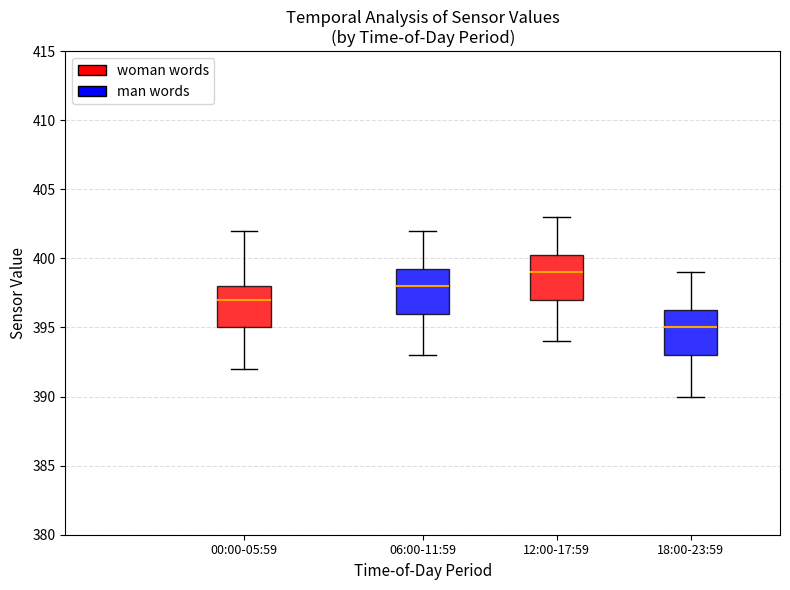

Reading left to right, read every box against the y-axis: the position of its median line, the range the box covers, and the ends of its whiskers. The values are not printed on the chart, so give them approximately, as read against the axis.

00:00-05:59: median 397.0, box 395.0 to 398.0, whiskers 392.0 to 402.0
06:00-11:59: median 398.0, box 396.0 to 399.5, whiskers 393.0 to 402.0
12:00-17:59: median 399.0, box 397.0 to 400.5, whiskers 394.0 to 403.0
18:00-23:59: median 395.0, box 393.0 to 396.5, whiskers 390.0 to 399.0